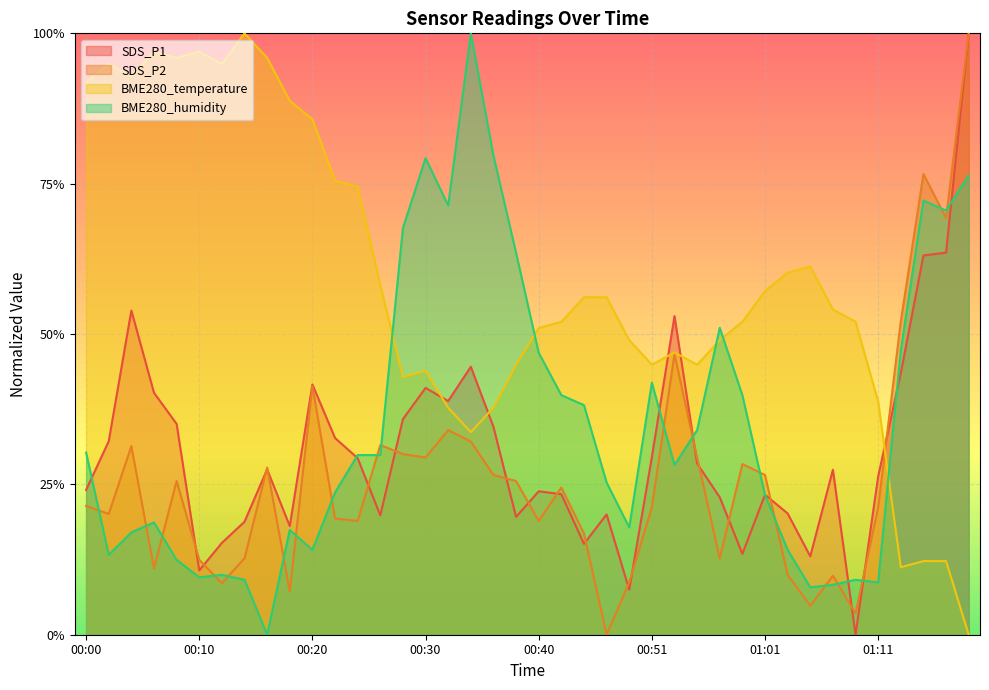

Is the value of SDS_P2 at 00:36 greater than the value of SDS_P1 at 00:59?

Yes